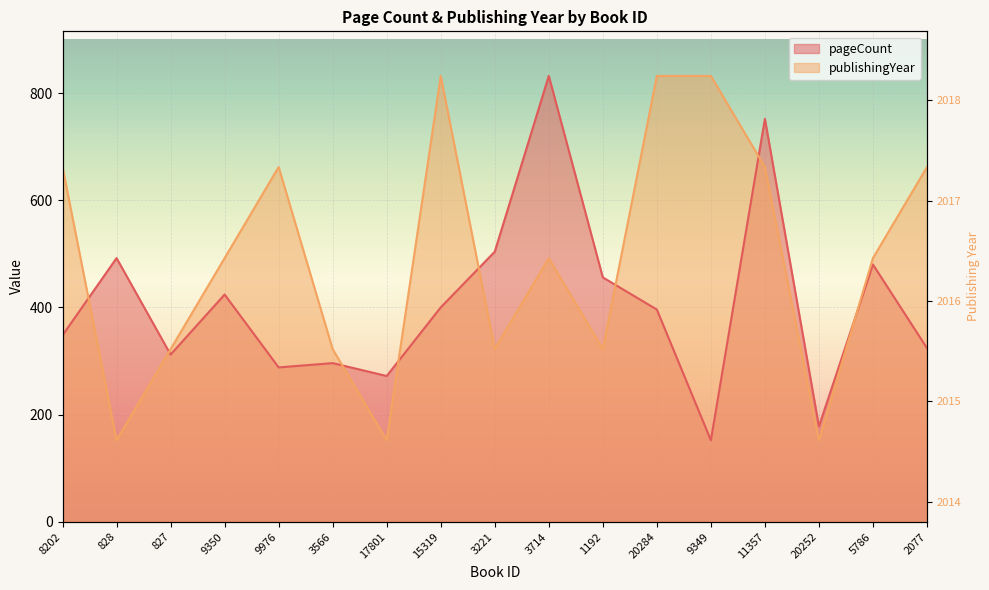

Rank the categories by pageCount value from highest to lowest.

3714, 11357, 3221, 828, 5786, 1192, 9350, 15319, 20284, 8202, 2077, 827, 3566, 9976, 17801, 20252, 9349